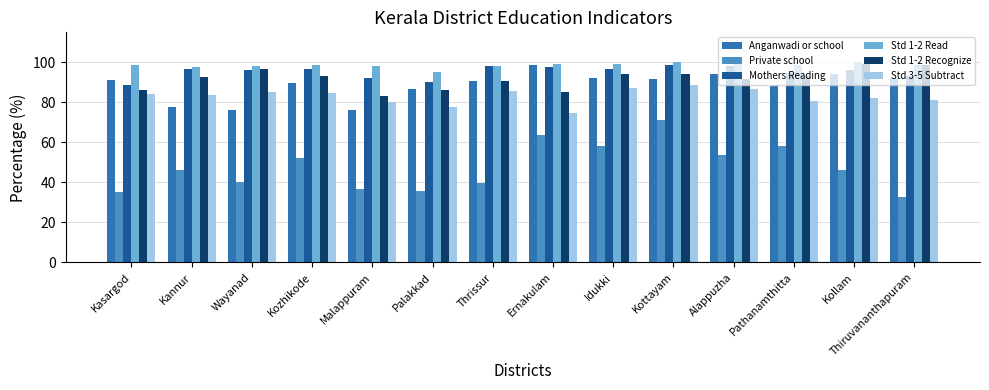

Which category has the lowest value in the Std 1-2 Read series?

Palakkad